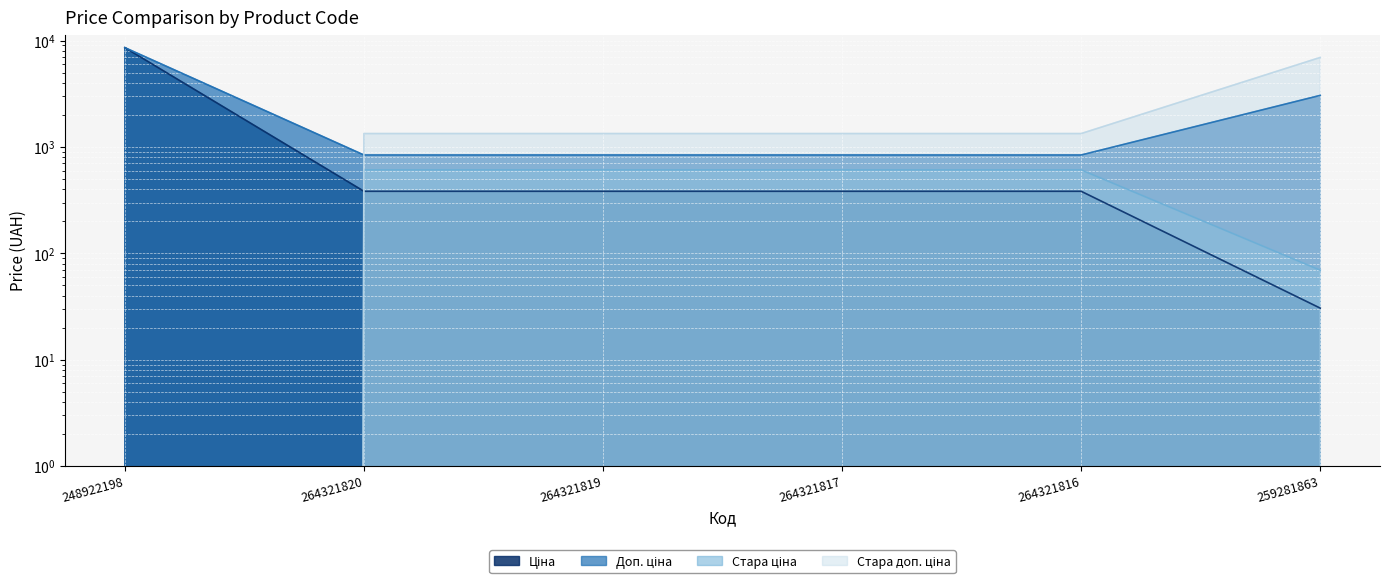

True or false: Ціна has more than 0 points higher than both neighbors.

False